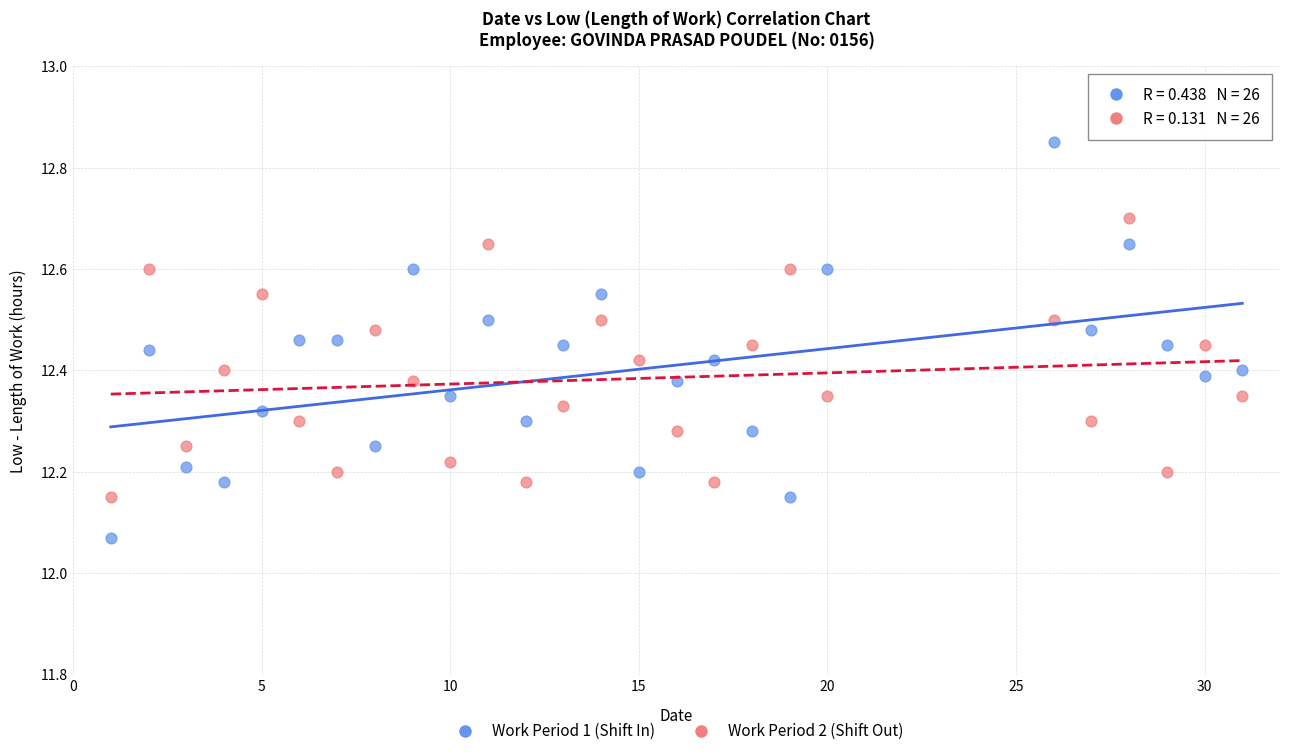

Which series contains the highest Y value?

Work Period 1 (Shift In)